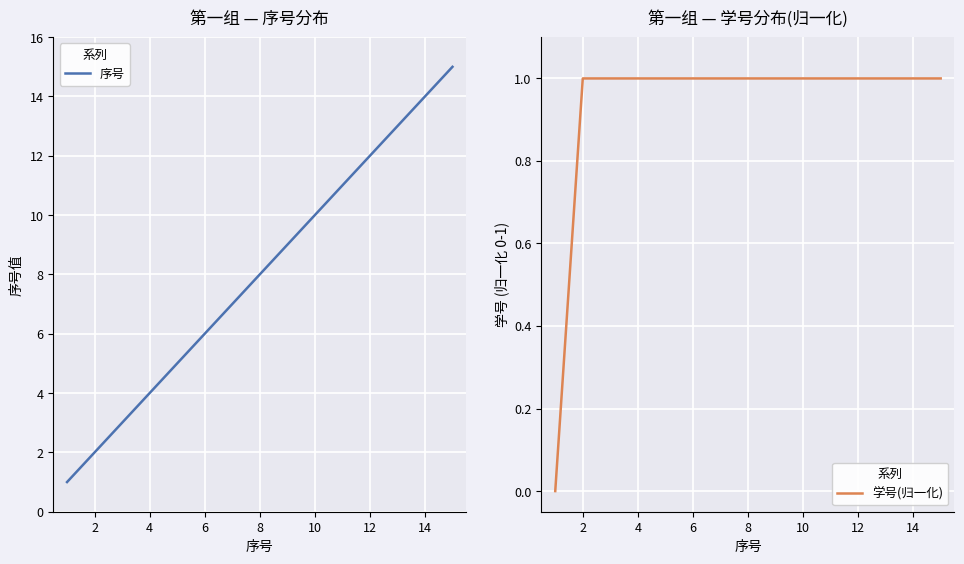

How many values in the 序号 series exceed 8?

7